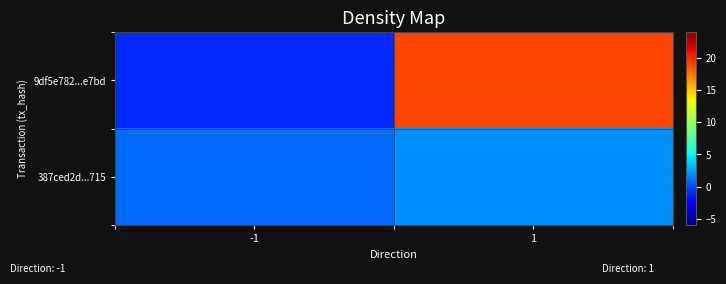

What is the greatest value displayed?

19